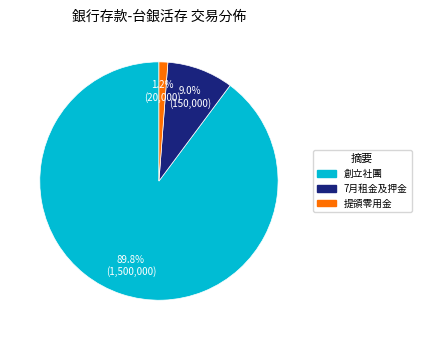

Rank the categories by value from highest to lowest.

創立社團, 7月租金及押金, 提領零用金